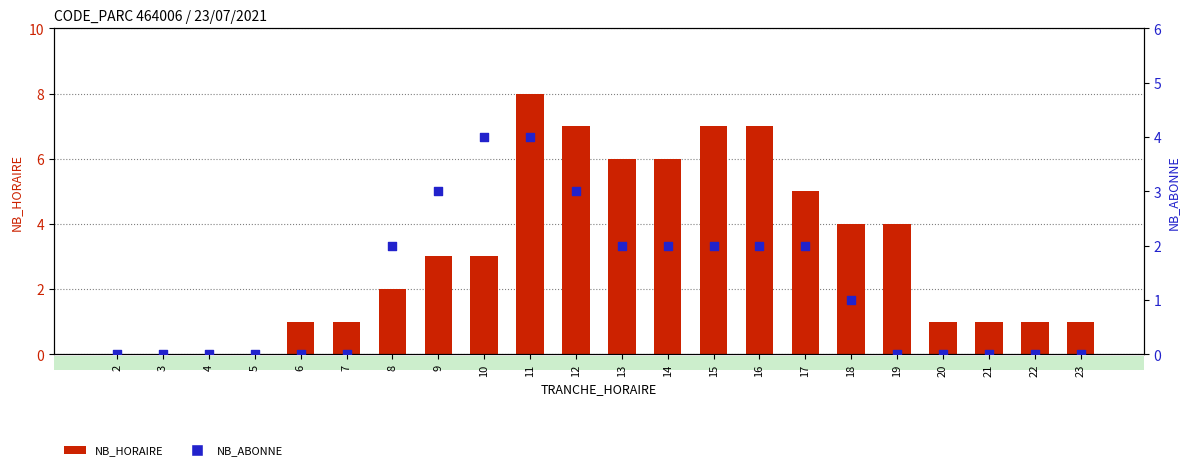

At which category is the sum across all series the highest?

11